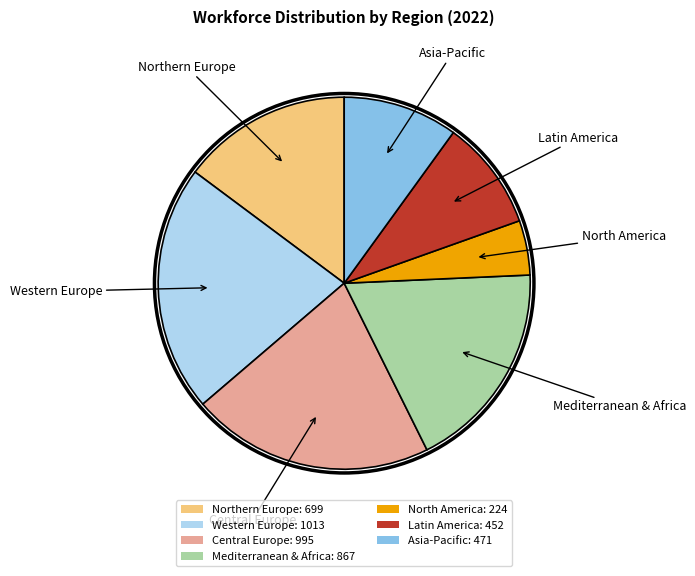

Is the sum of Asia-Pacific: 471 and Central Europe: 995 greater than half?

No